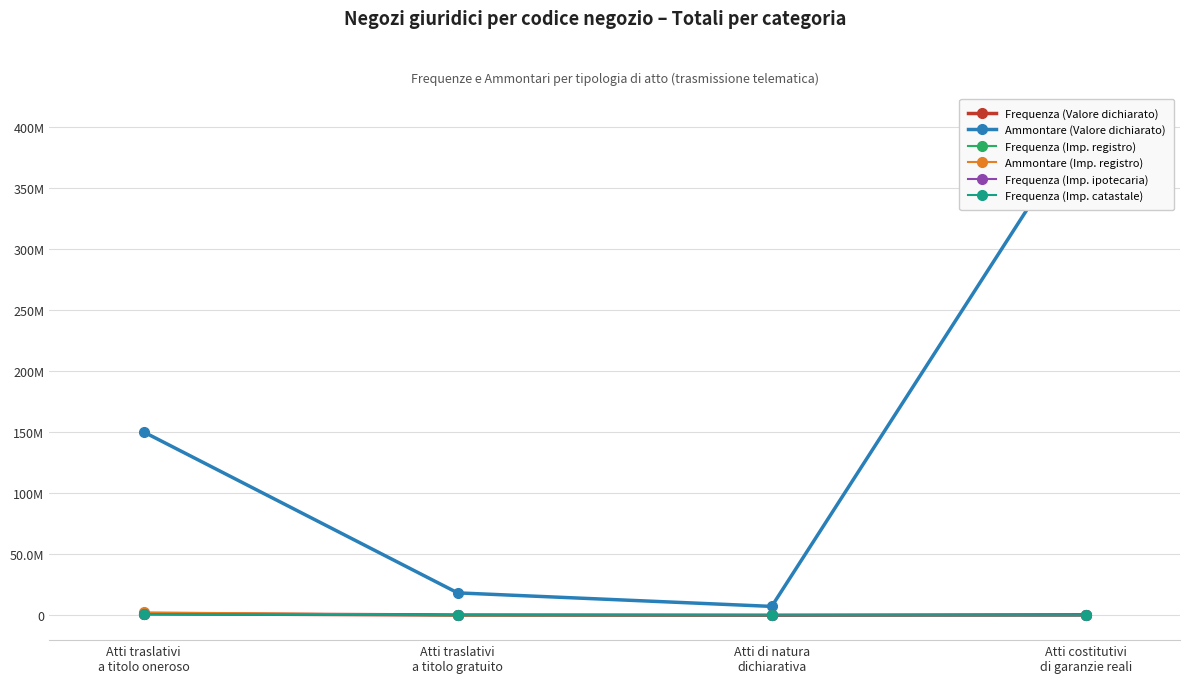

Which has a higher value, Atti di natura
dichiarativa or Atti traslativi
a titolo oneroso?

Atti traslativi
a titolo oneroso